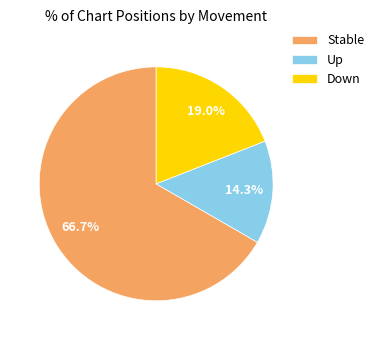

Which slice represents more than half of the pie?

Stable